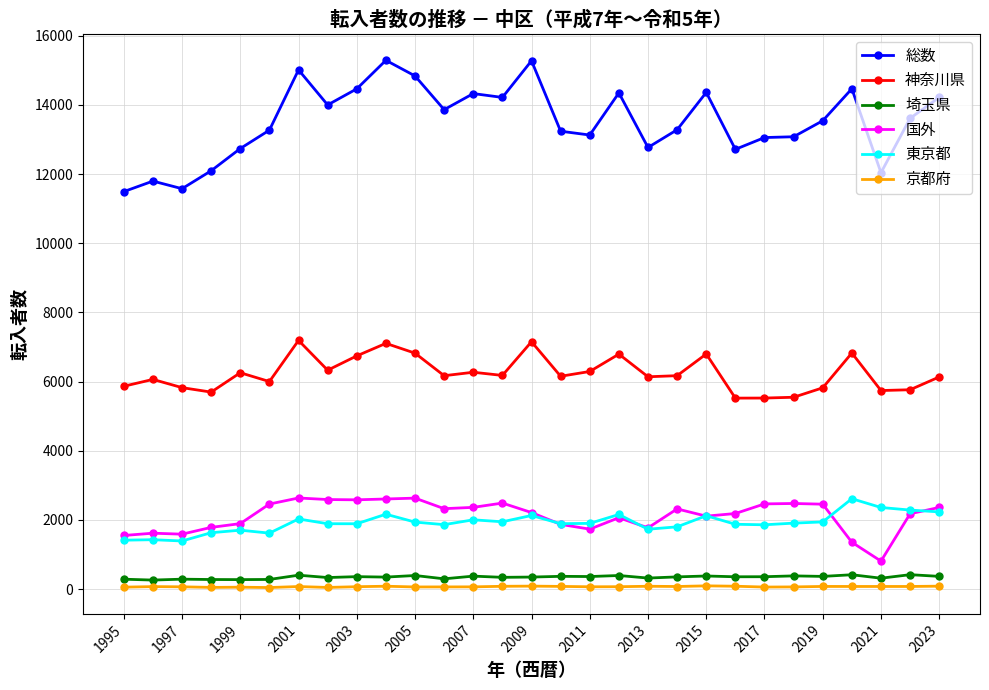

What is the greatest value displayed?

15288